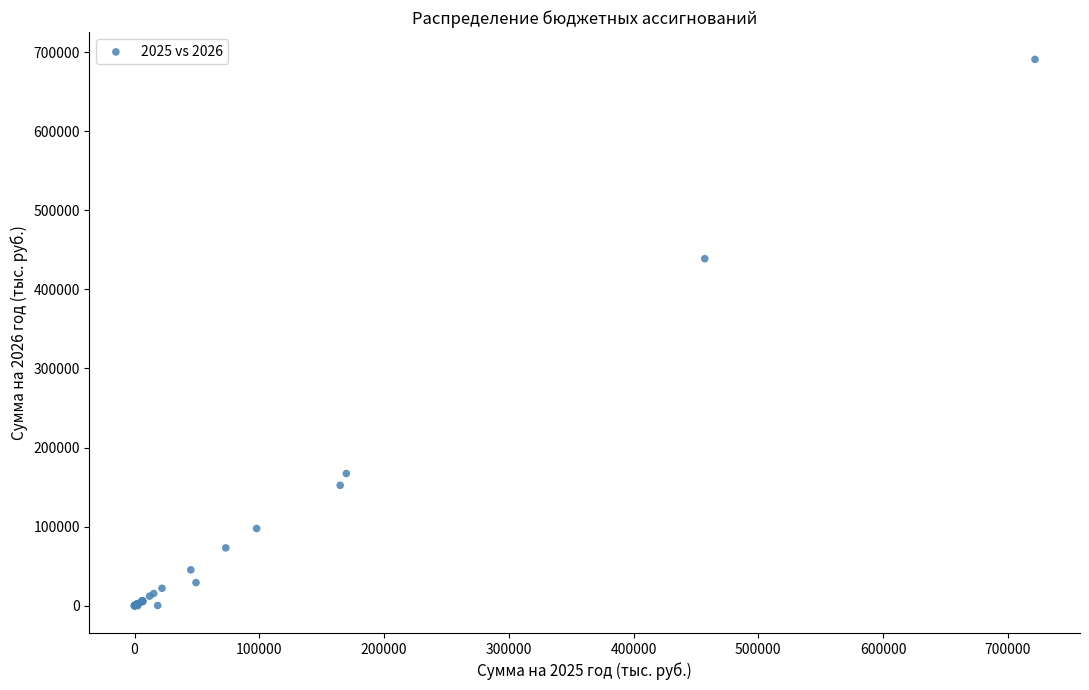

What Y value in the scatter plot is closest to 345470?

438878.7